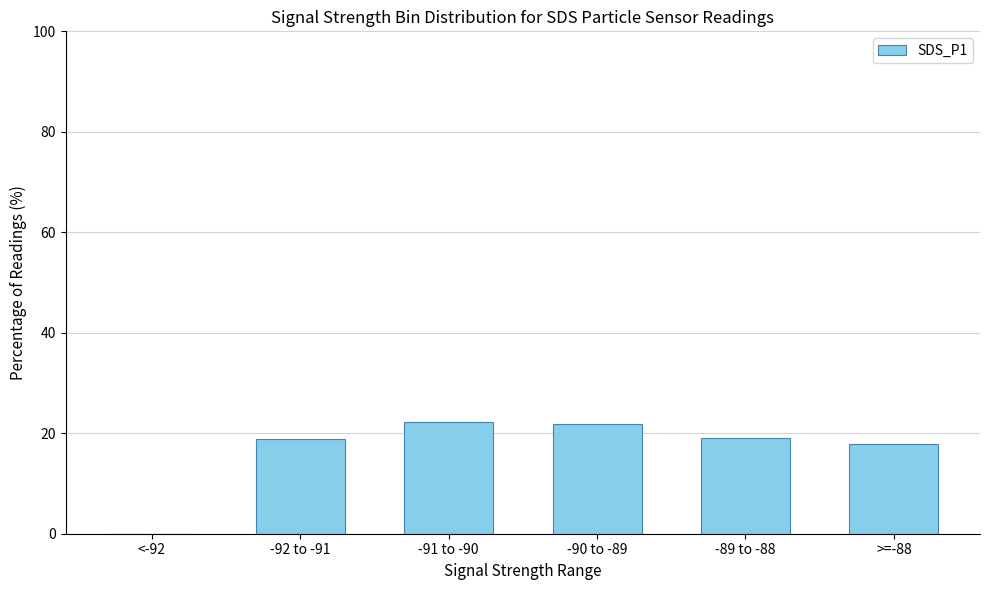

What is the change in value from -92 to -91 to >=-88?

-1.1